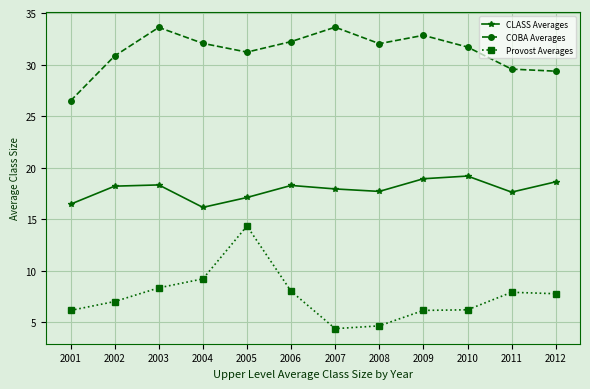

Where does the CLASS Averages series first go above 18?

2002